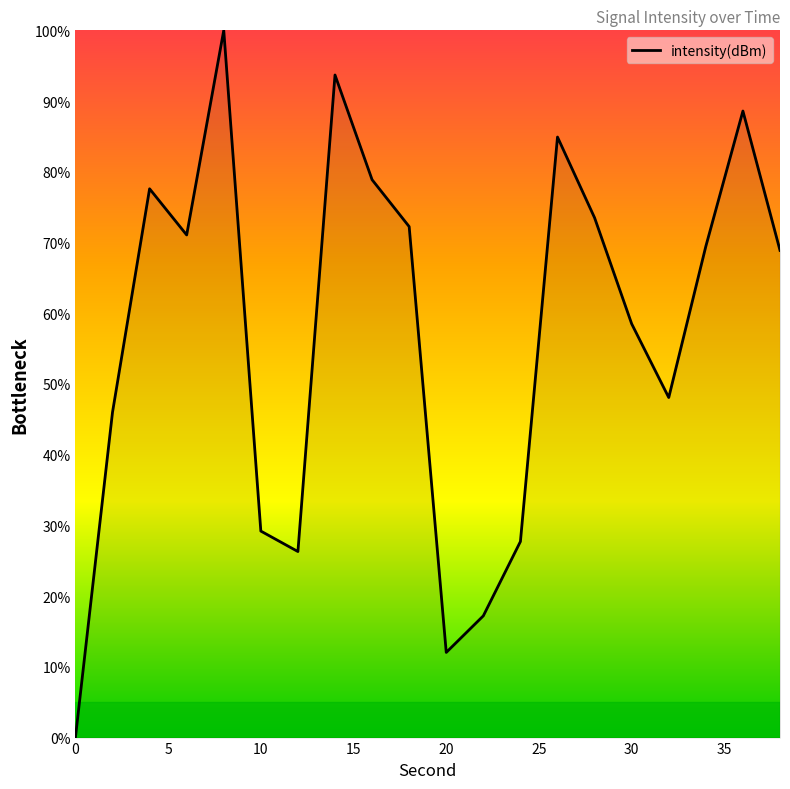

Reading left to right, transcribe all the data shown in this chart.

0.0	46.0	77.6	71.1	100.0	29.2	26.3	93.7	78.9	72.2	12.0	17.2	27.7	84.9	73.5	58.5	48.1	69.5	88.6	68.9